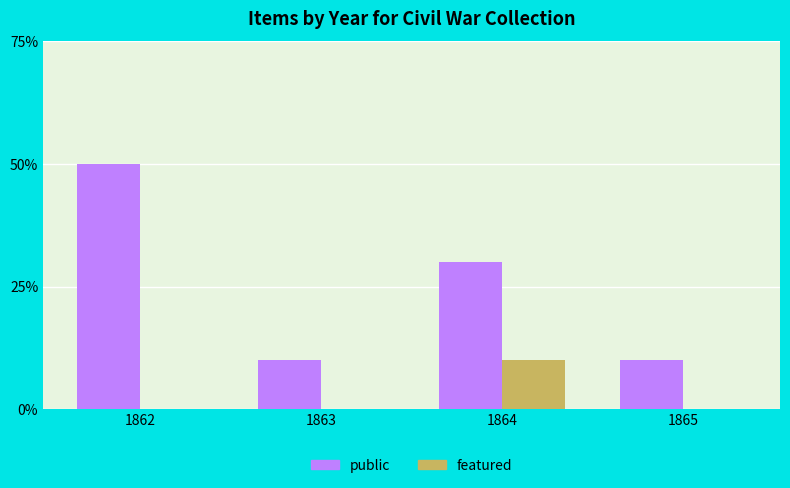

Between 1864 and 1865, which series saw the biggest shift?

public